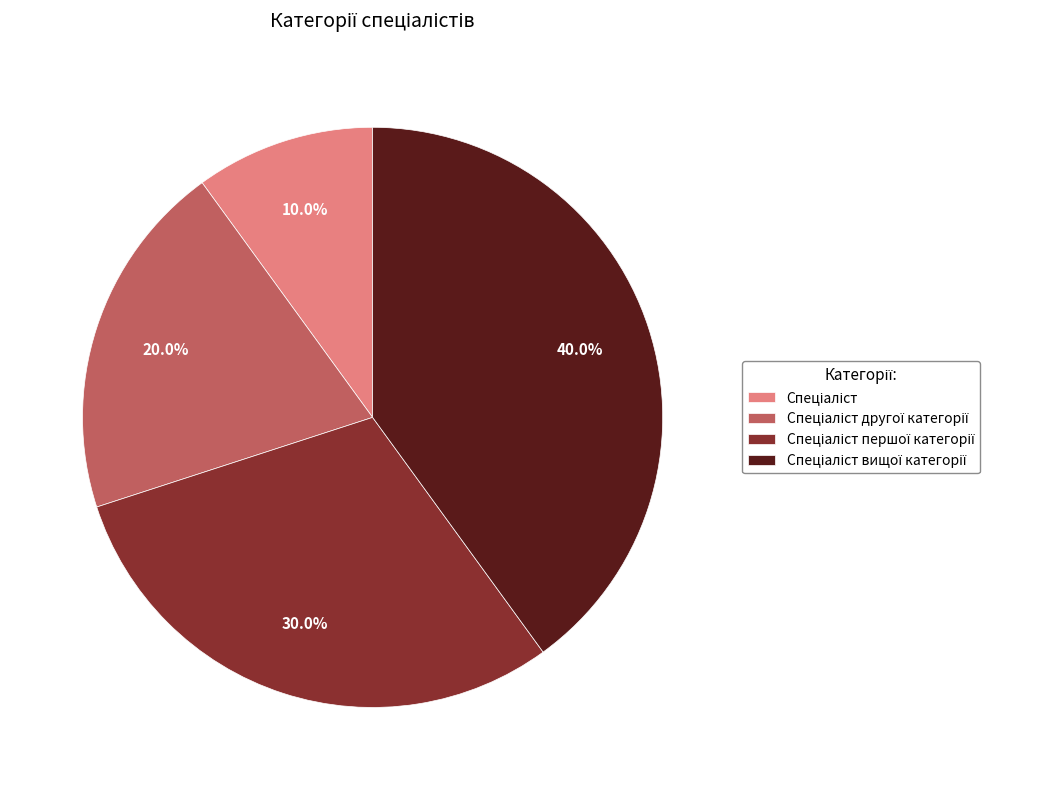

Is there a majority slice in this chart?

No